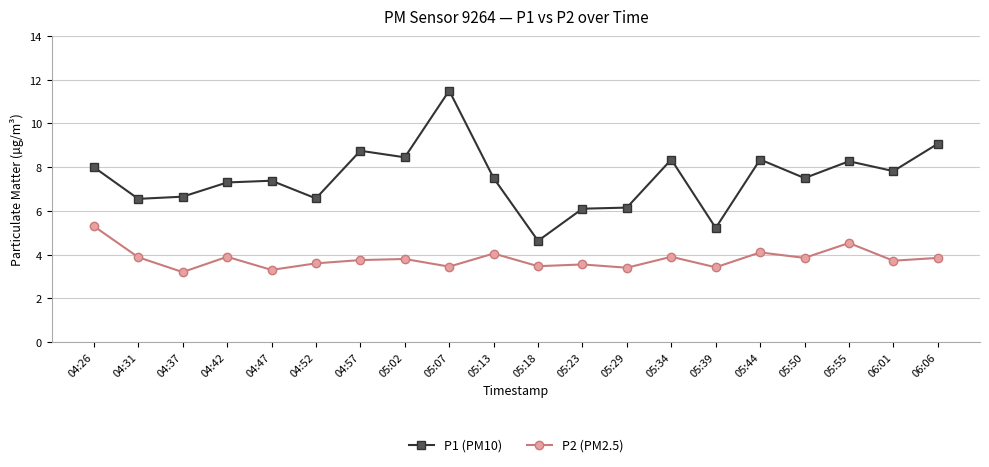

In P2 (PM2.5), how many points are lower than both neighbors (excluding endpoints)?

8